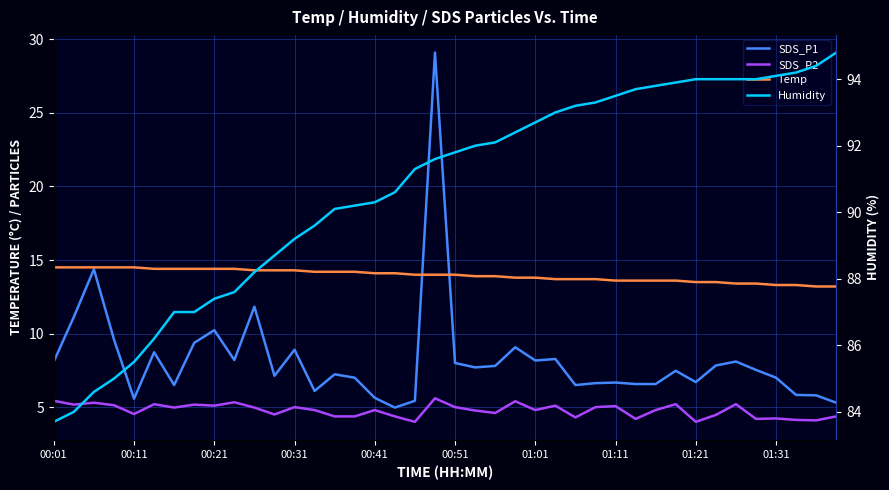

True or false: SDS_P1 and Humidity intersect in this chart.

False